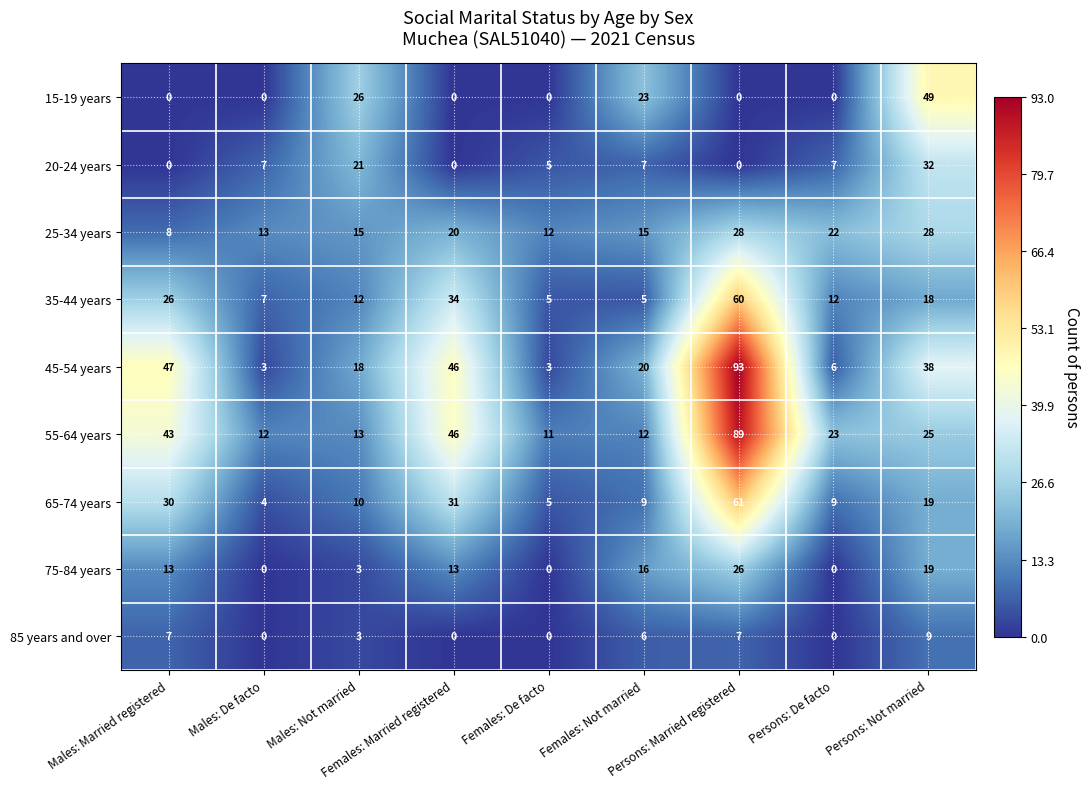

What is the minimum value for 65-74 years?

4